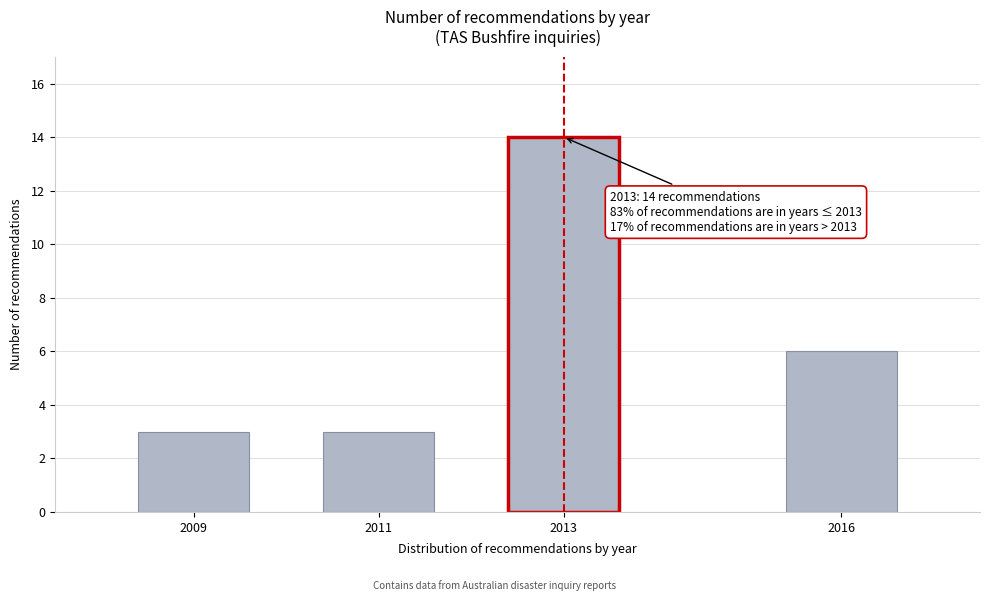

Reading left to right, transcribe all the data shown in this chart.

2009=3	2011=3	2013=14	2016=6